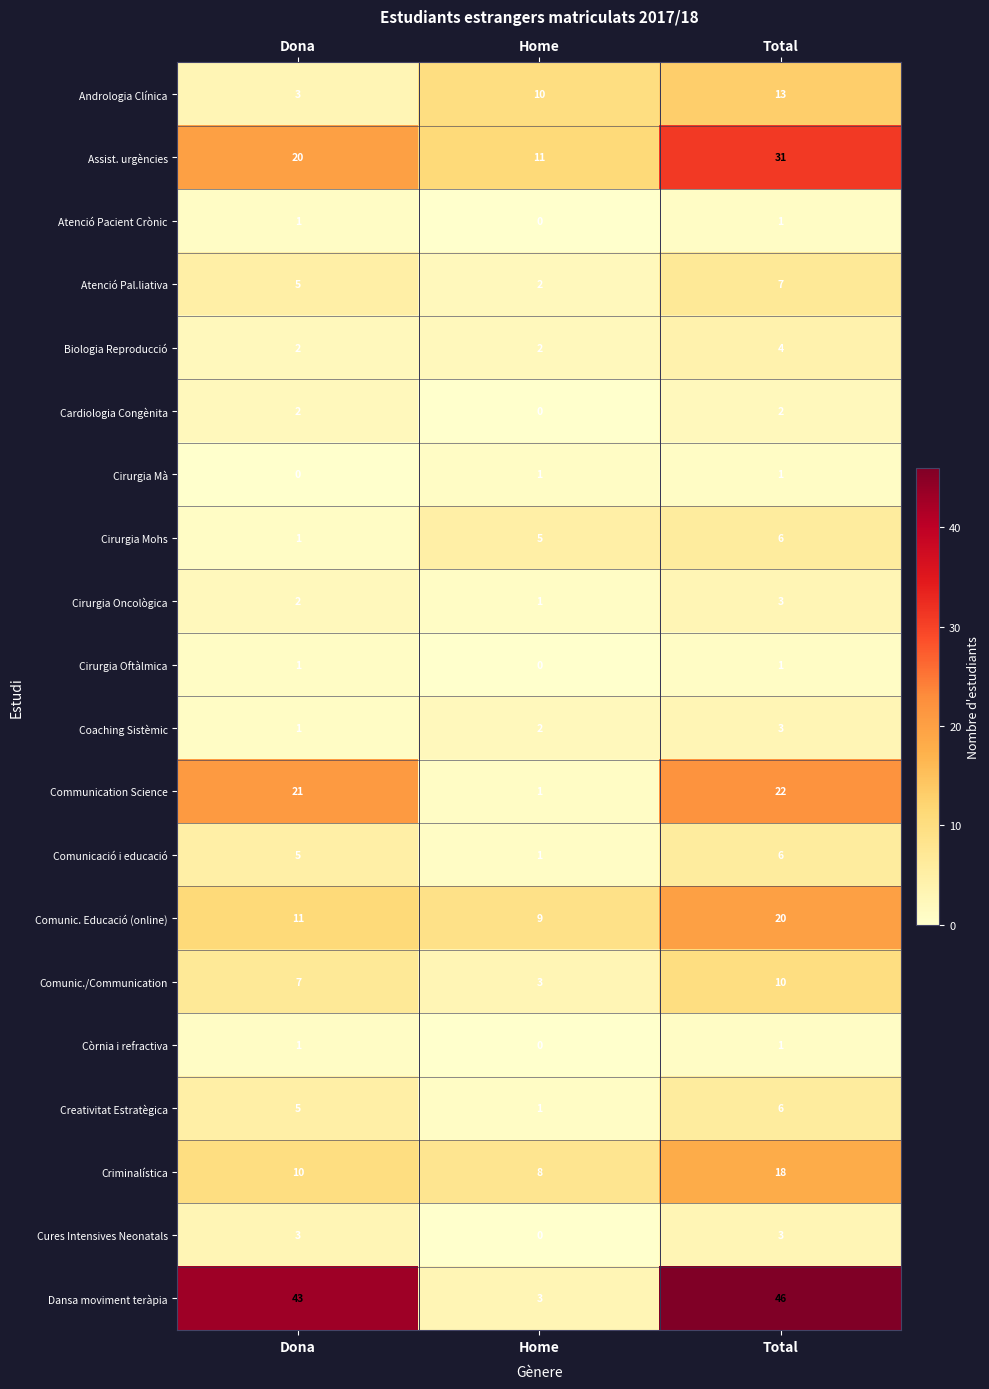

How many data points does each series have?

3